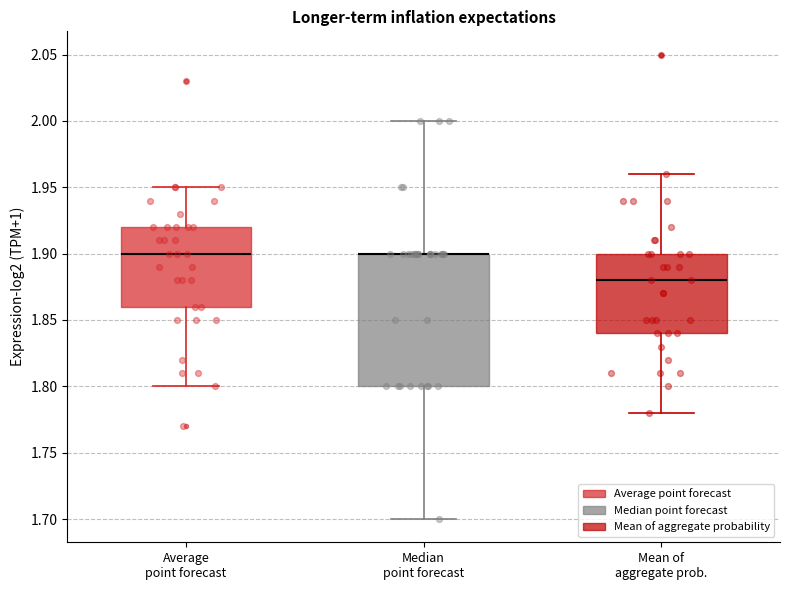

Reading left to right, transcribe this box plot: for each box, give where its median line is, the range the box spans, and where its two whiskers end, as read against the y-axis. The values are not printed on the chart, so give them approximately, as read against the axis.

Average point forecast: median 1.90, box 1.86 to 1.92, whiskers 1.80 to 1.95
Median point forecast: median 1.90 (drawn on the box's upper edge), box 1.80 to 1.90, whiskers 1.70 to 2.00
Mean of aggregate prob.: median 1.88, box 1.84 to 1.90, whiskers 1.78 to 1.96